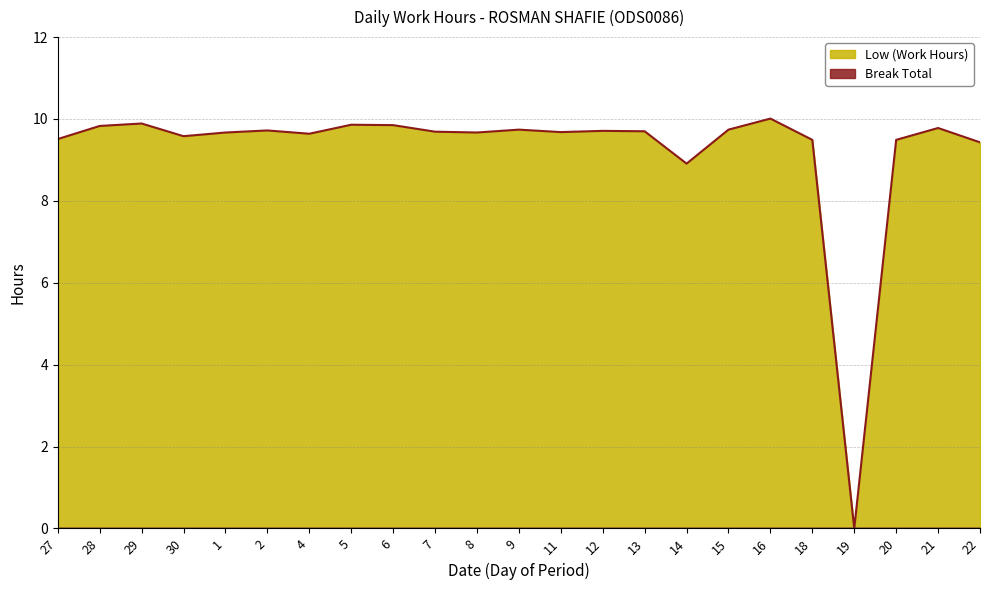

Where is the data nearest to the value 5?

14